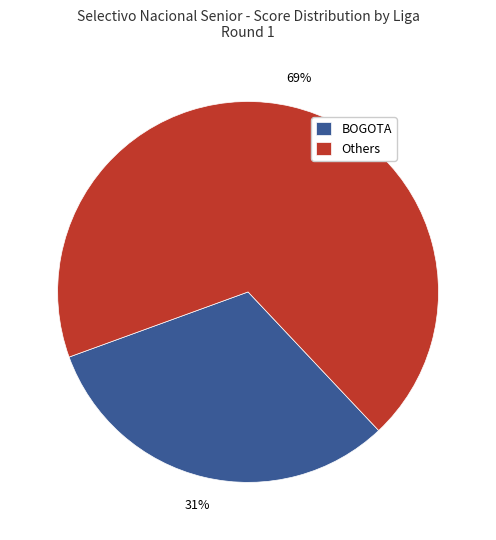

Rank the categories by value from highest to lowest.

Others, BOGOTA